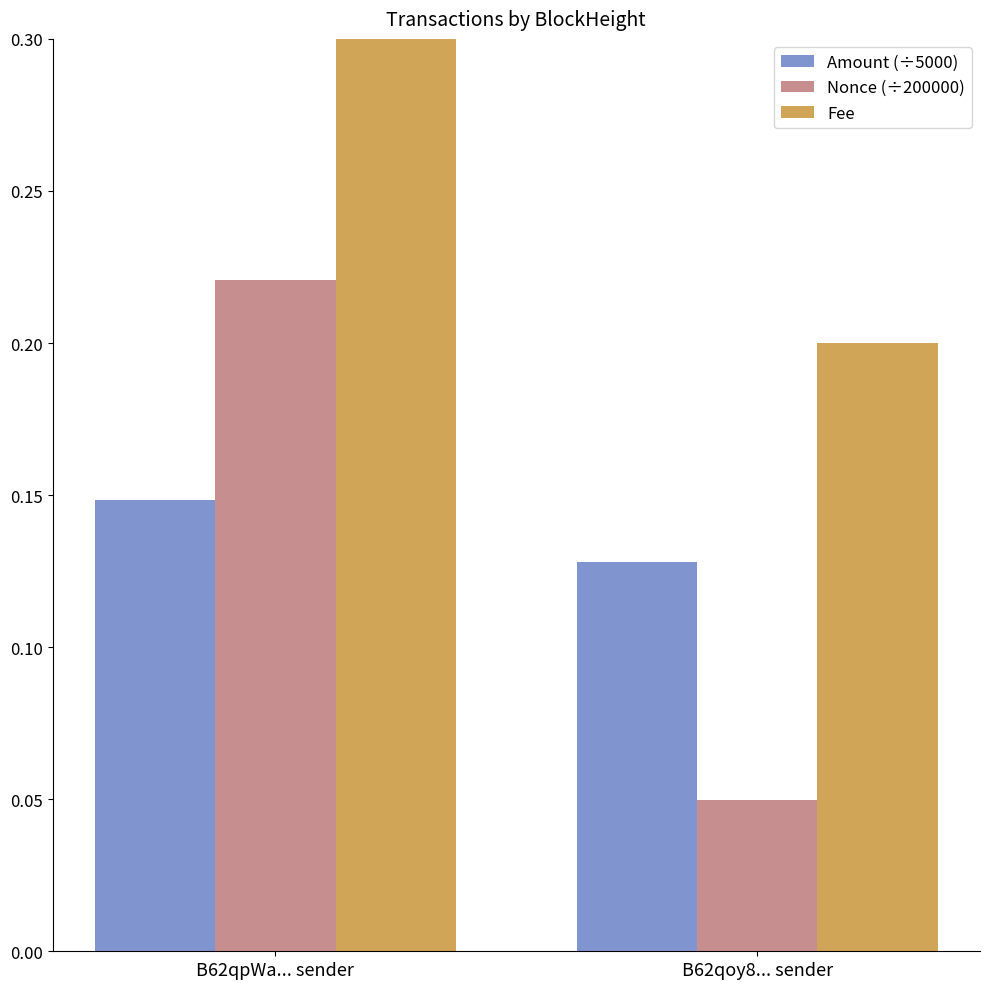

What is the spread (max minus min) of values at B62qoy8... sender?

0.2